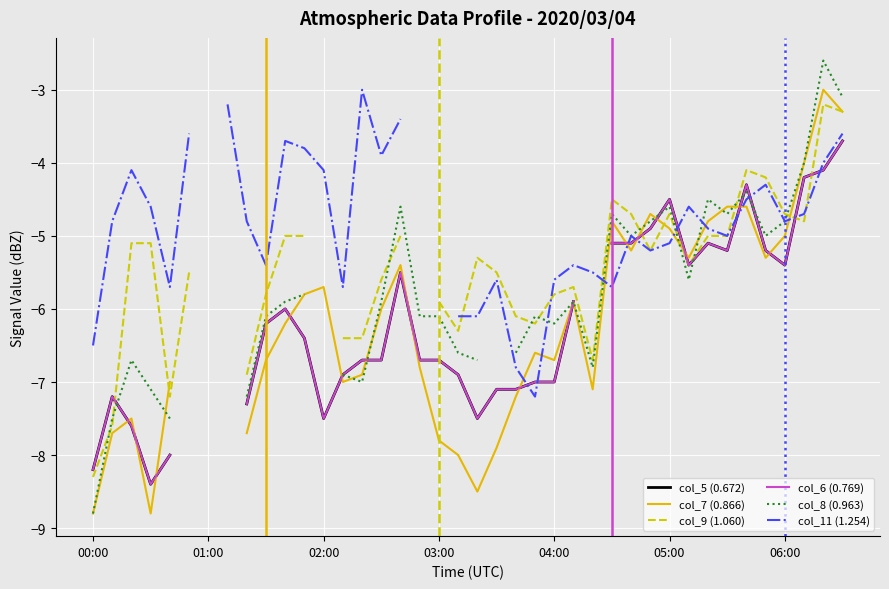

The value of col_11 (1.254) at 02:00 is -4.1. True or false?

True